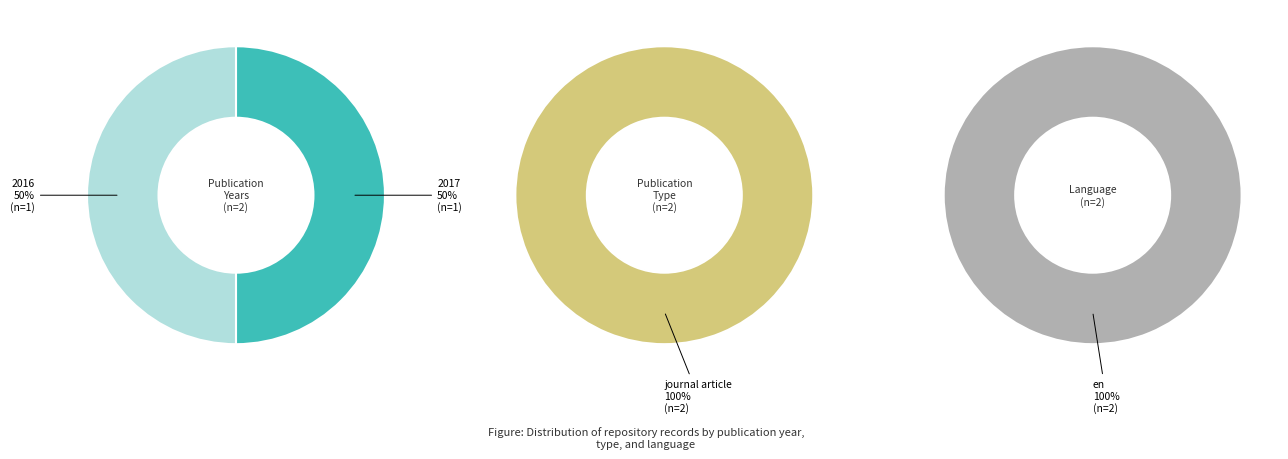

To the nearest percent, what percentage of the pie is publication_years?

50%